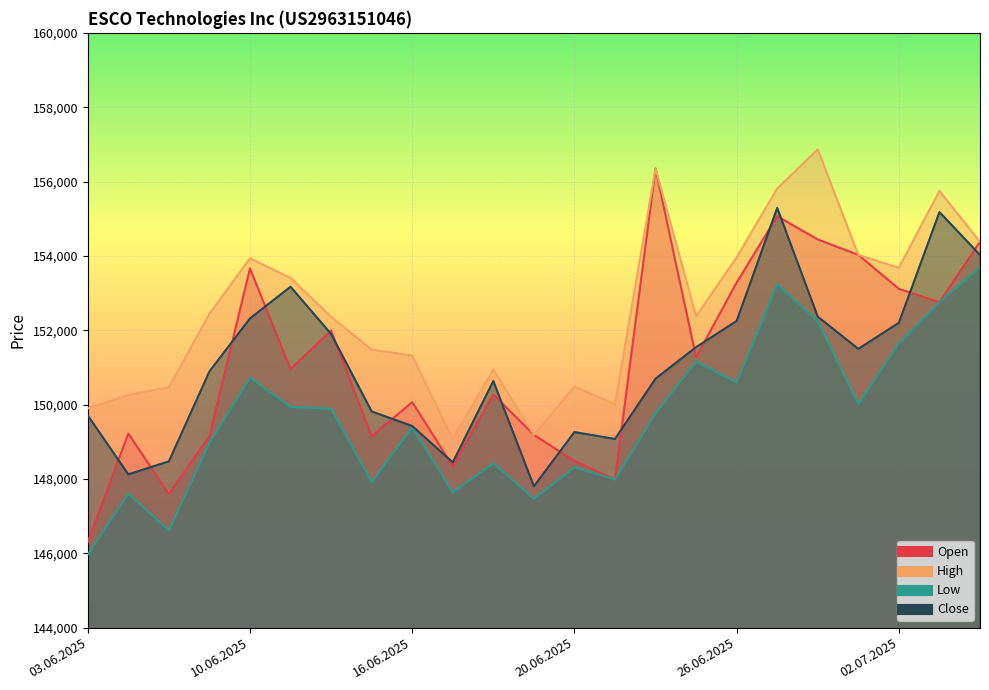

What is the average value of the Open series?

151176